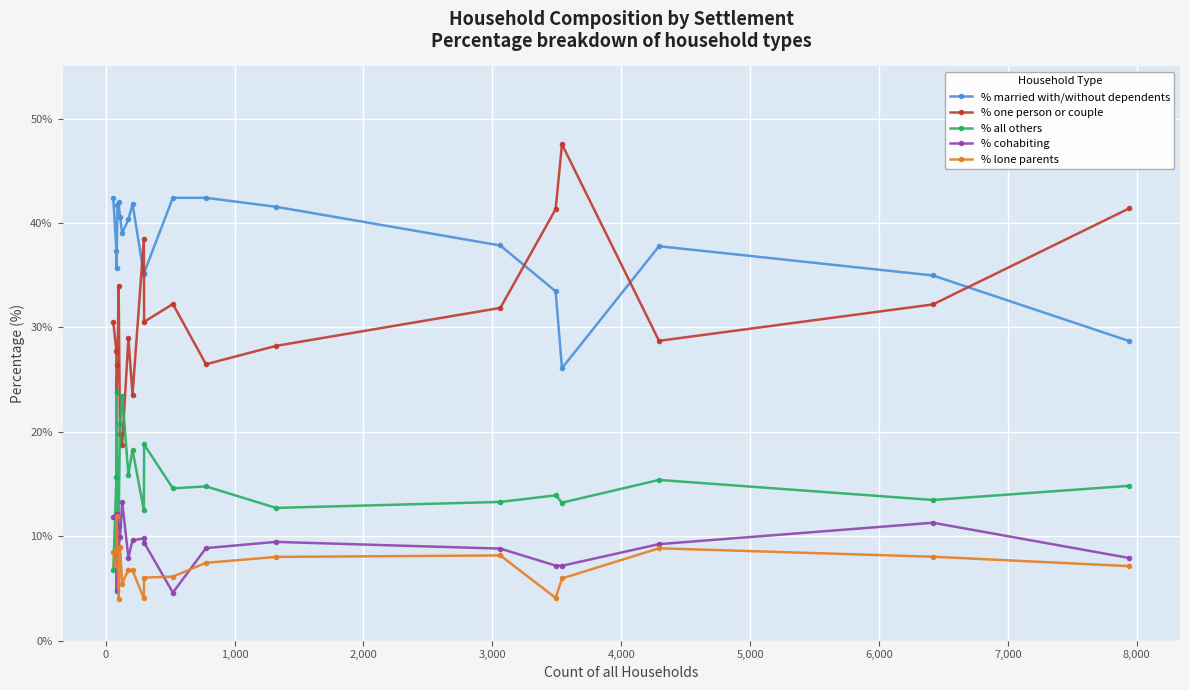

Which series has the largest total across all categories?

% married with/without dependents